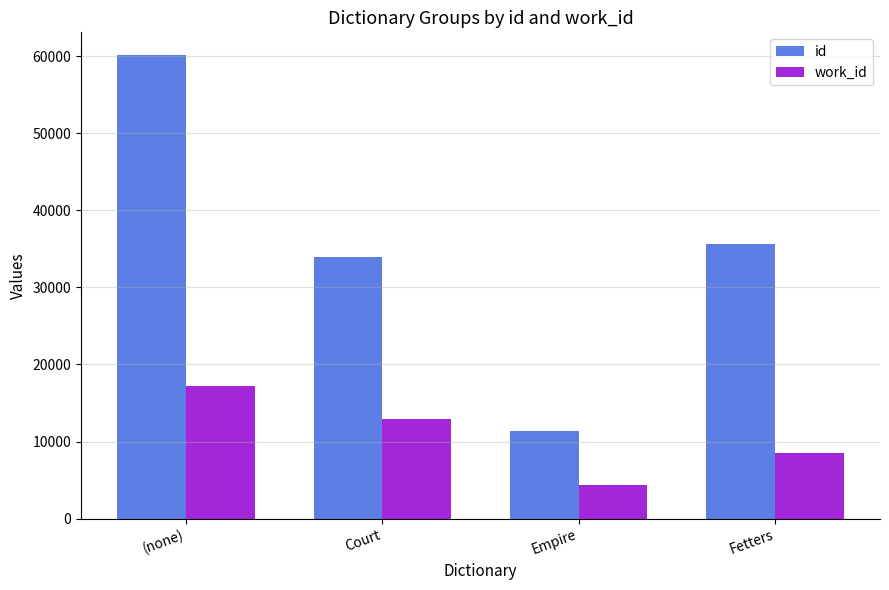

At which label does work_id reach its minimum?

Empire